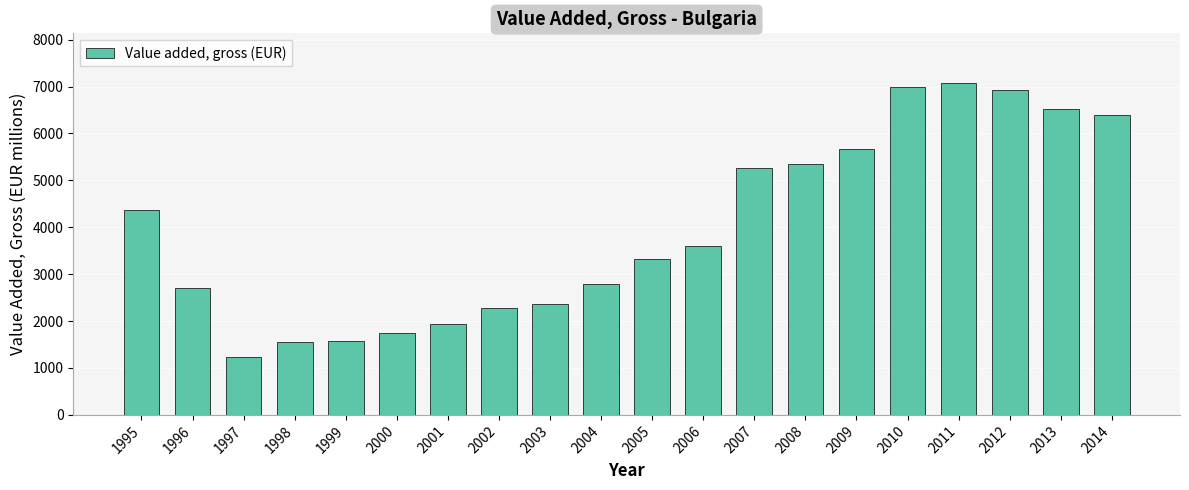

Count the number of values greater than 3605.

10